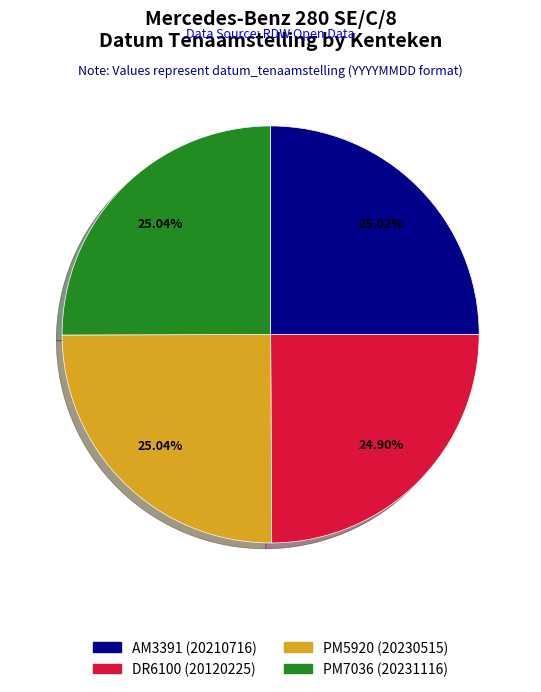

How many segments does this pie chart have?

4